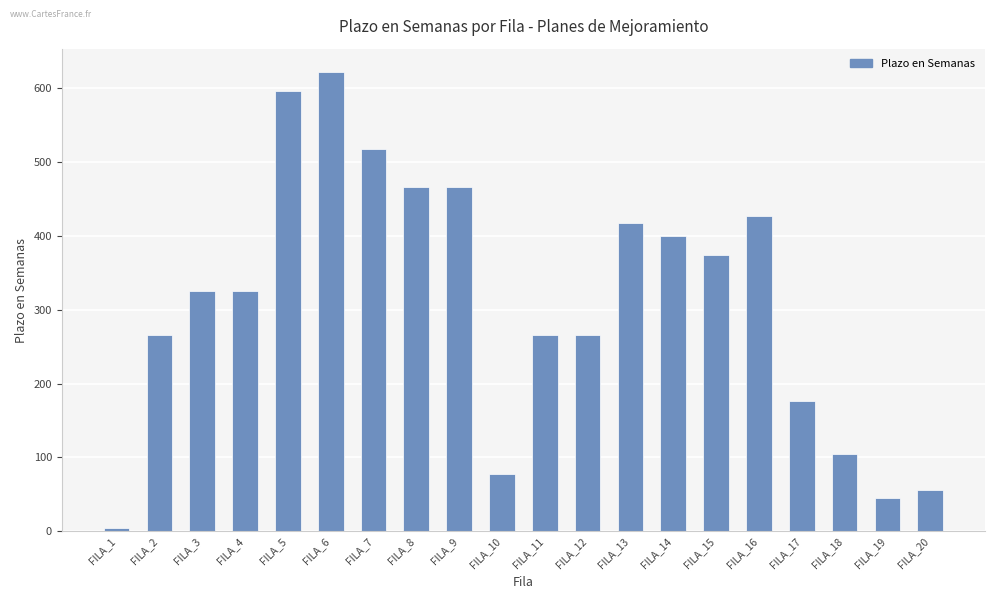

Which has a higher value, FILA_2 or FILA_7?

FILA_7